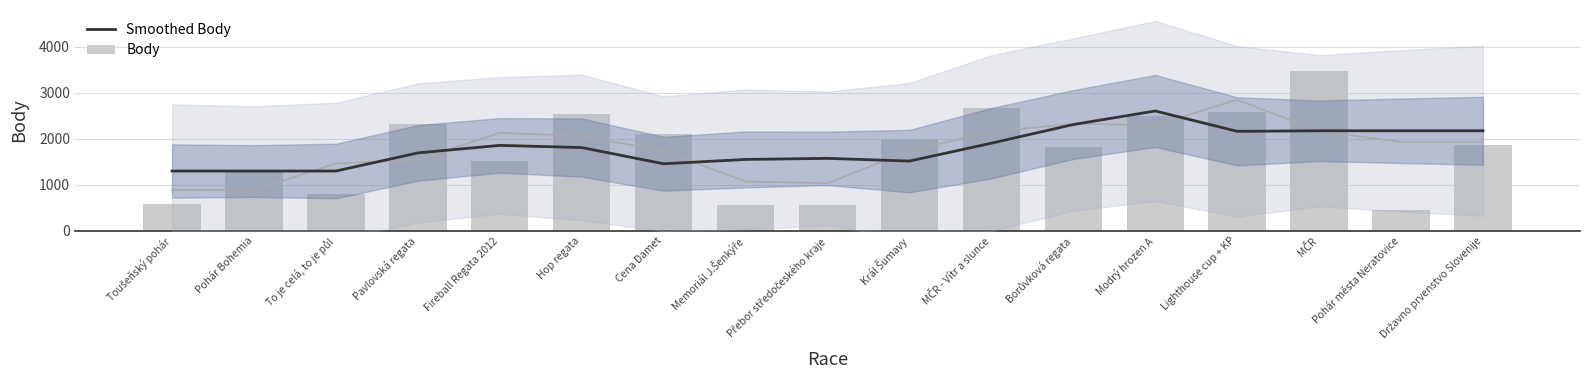

What are all the series names shown in the legend?

Smoothed Body, Body